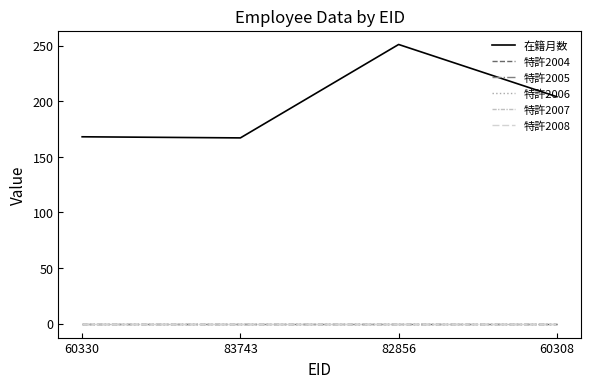

What is the difference between the highest and lowest values at 82856?

251